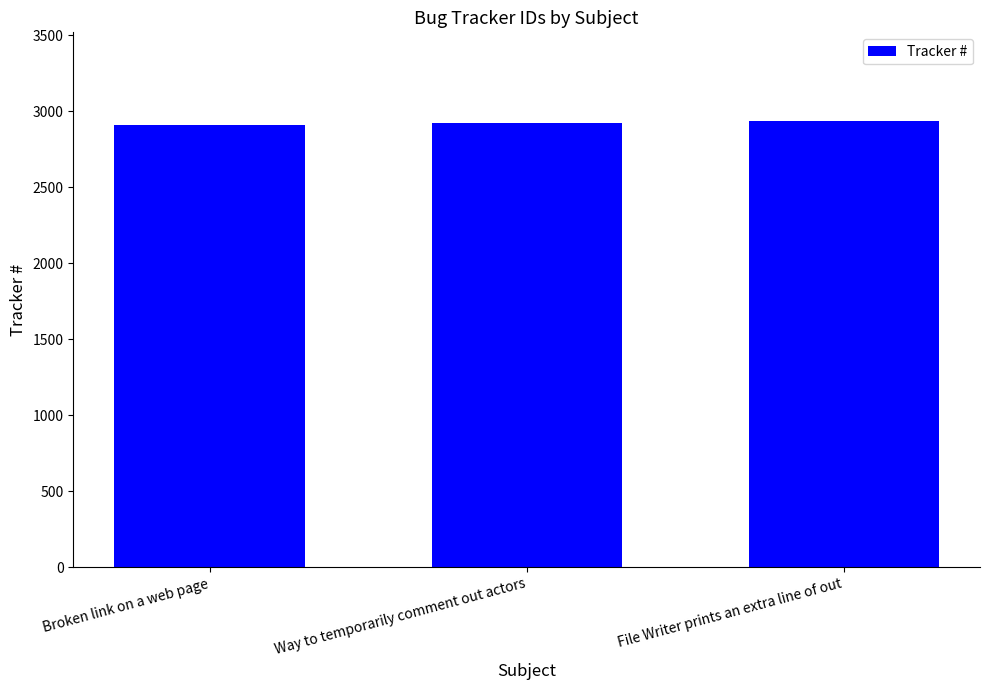

The chart shows a value of 2934 at File Writer prints an extra line of out. True or false?

True